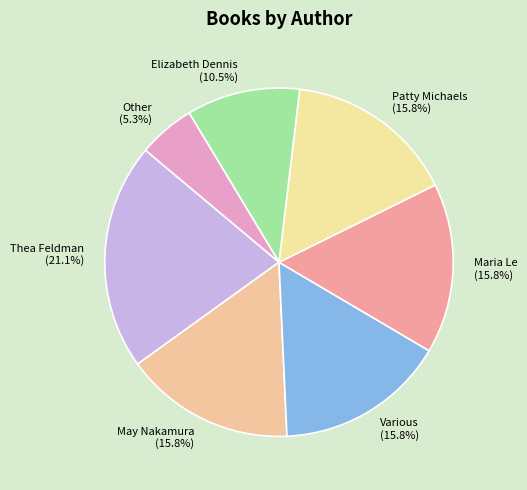

Which slice is the largest?

Thea Feldman